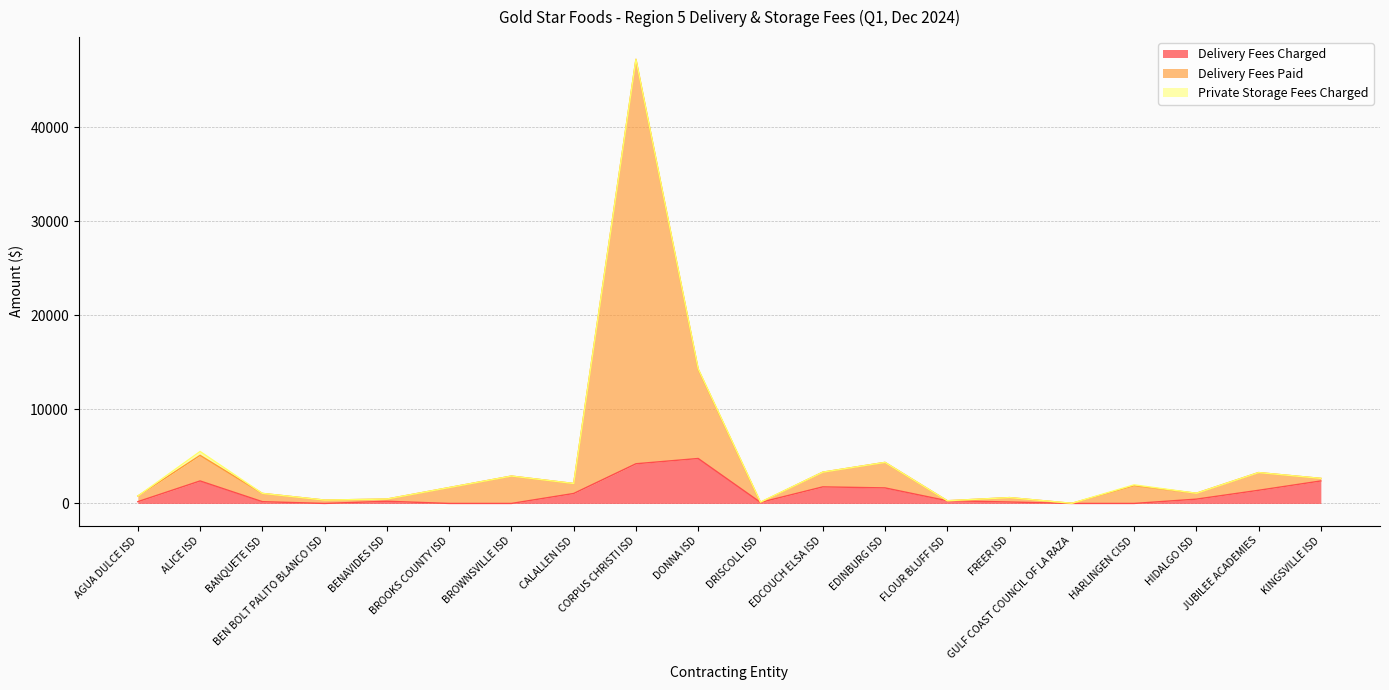

True or false: Delivery Fees Charged has a value of 39.4 at FREER ISD.

False